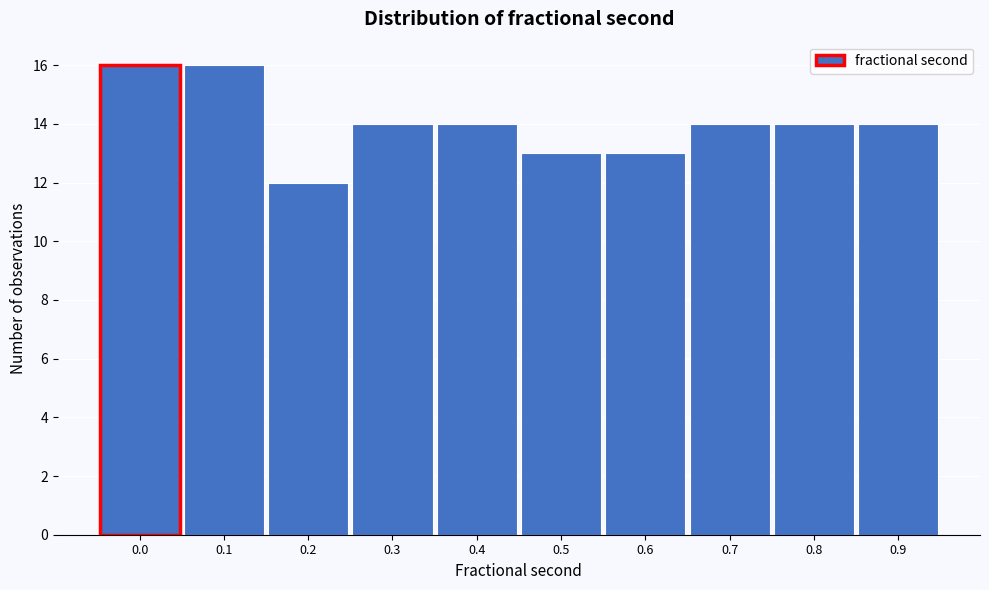

Reading left to right, what are all the values shown in this chart?

0.0=16	0.1=16	0.2=12	0.3=14	0.4=14	0.5=13	0.6=13	0.7=14	0.8=14	0.9=14